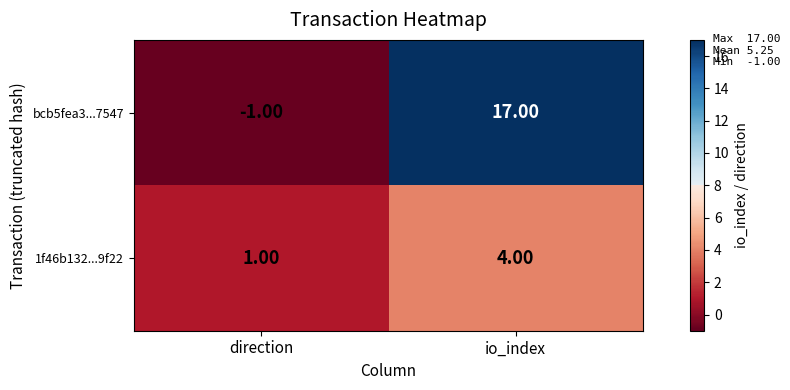

Is the value of 1f46b132...9f22 at io_index greater than the value of bcb5fea3...7547 at io_index?

No